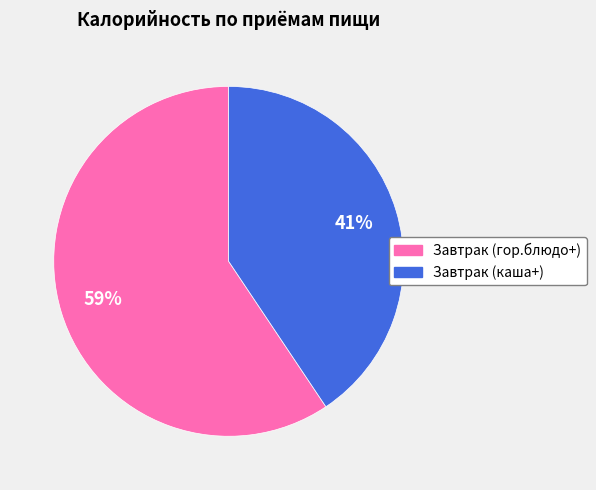

To the nearest percent, what is the combined percentage of Завтрак (гор.блюдо+) and Завтрак (каша+)?

100%